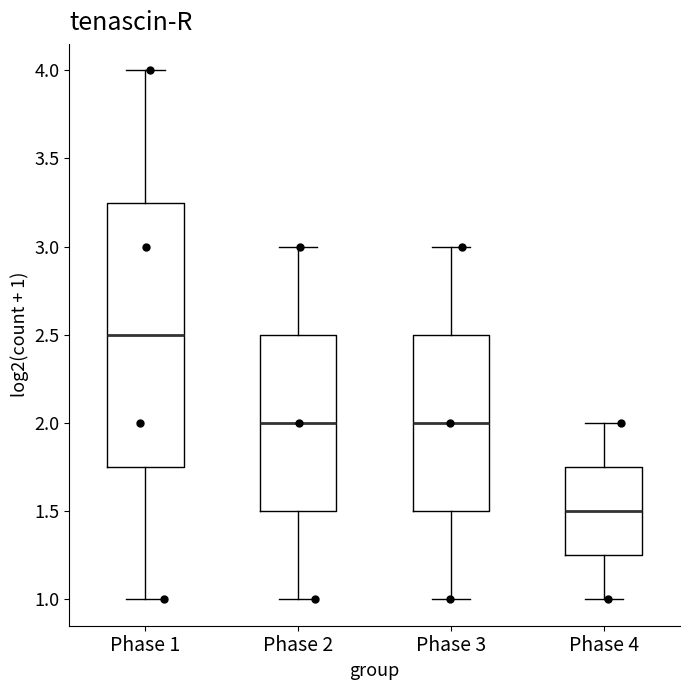

Where is the upper edge of the box for Phase 1 on the y-axis? The values are not printed on the chart, so give them approximately, as read against the axis.

3.25